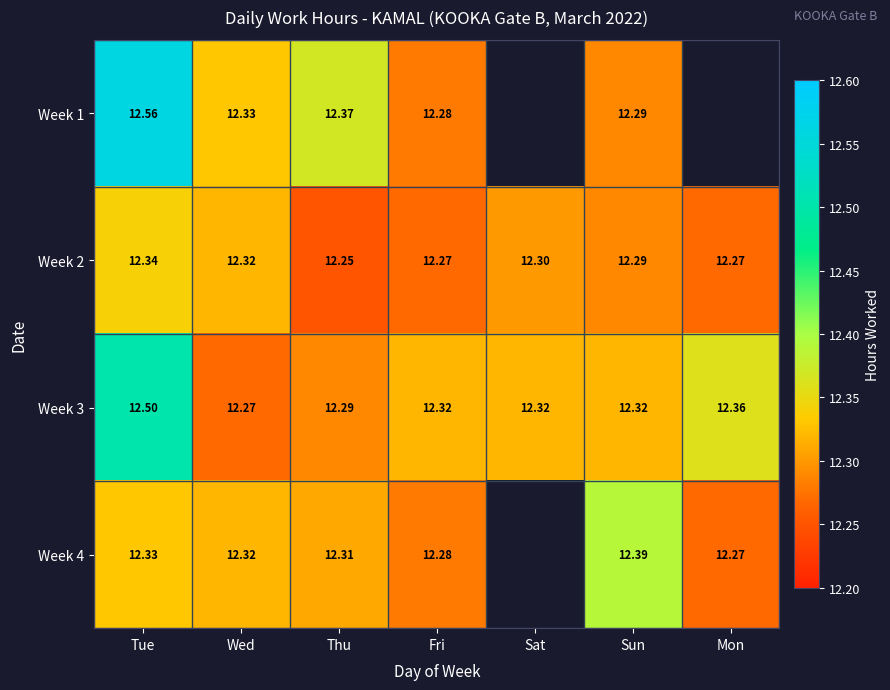

At which label does Week 2 reach its minimum?

Thu